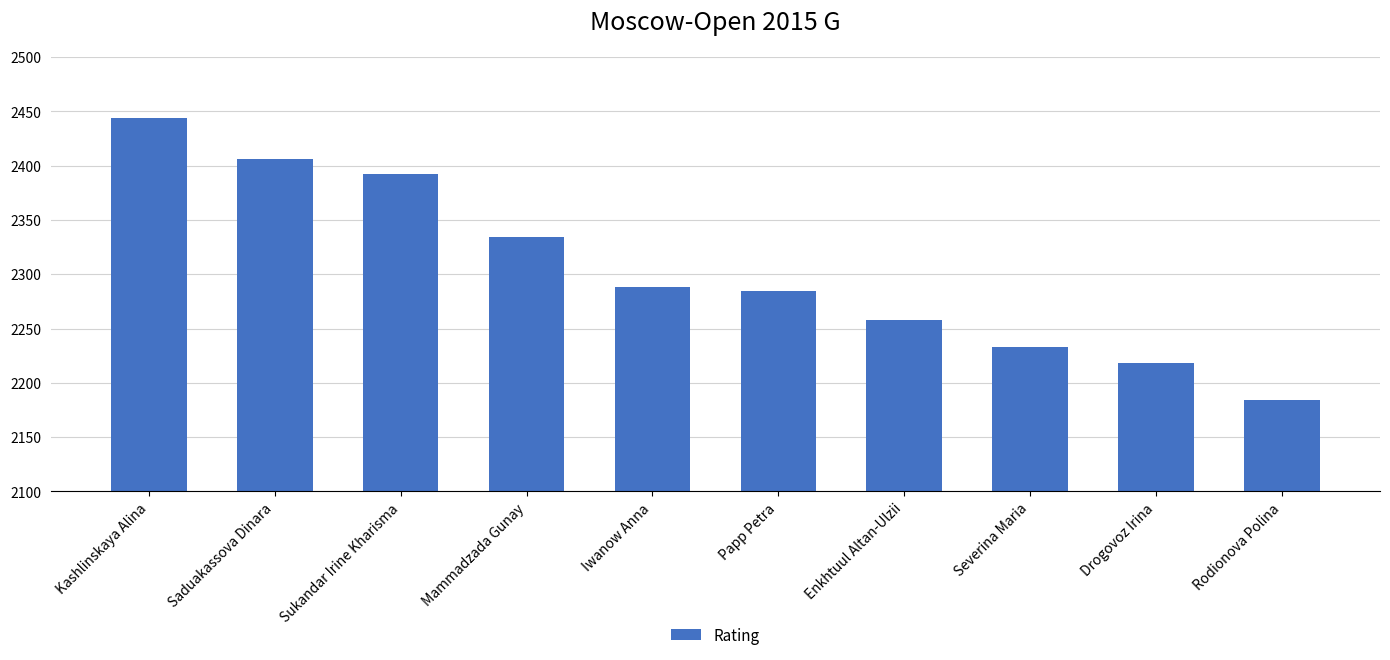

Read the value at Sukandar Irine Kharisma, to the nearest 5.

2390